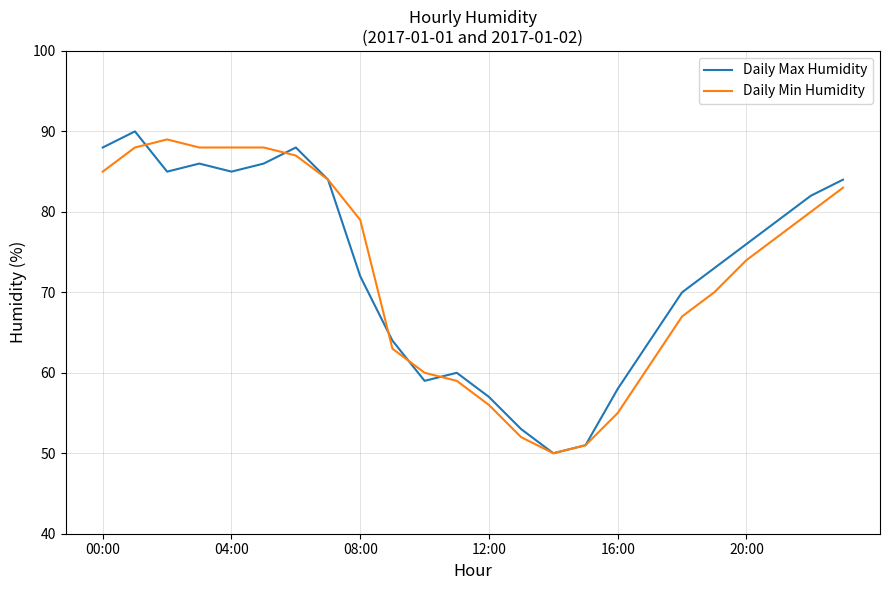

What is the highest value of the Daily Min Humidity series?

89